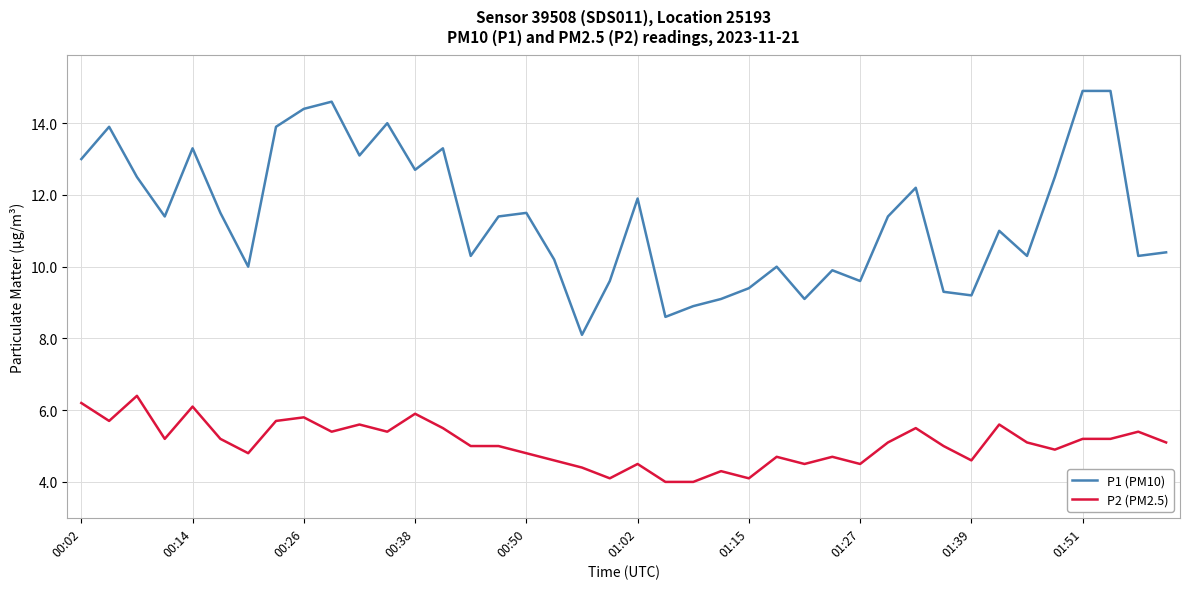

True or false: P1 (PM10) and P2 (PM2.5) intersect in this chart.

False